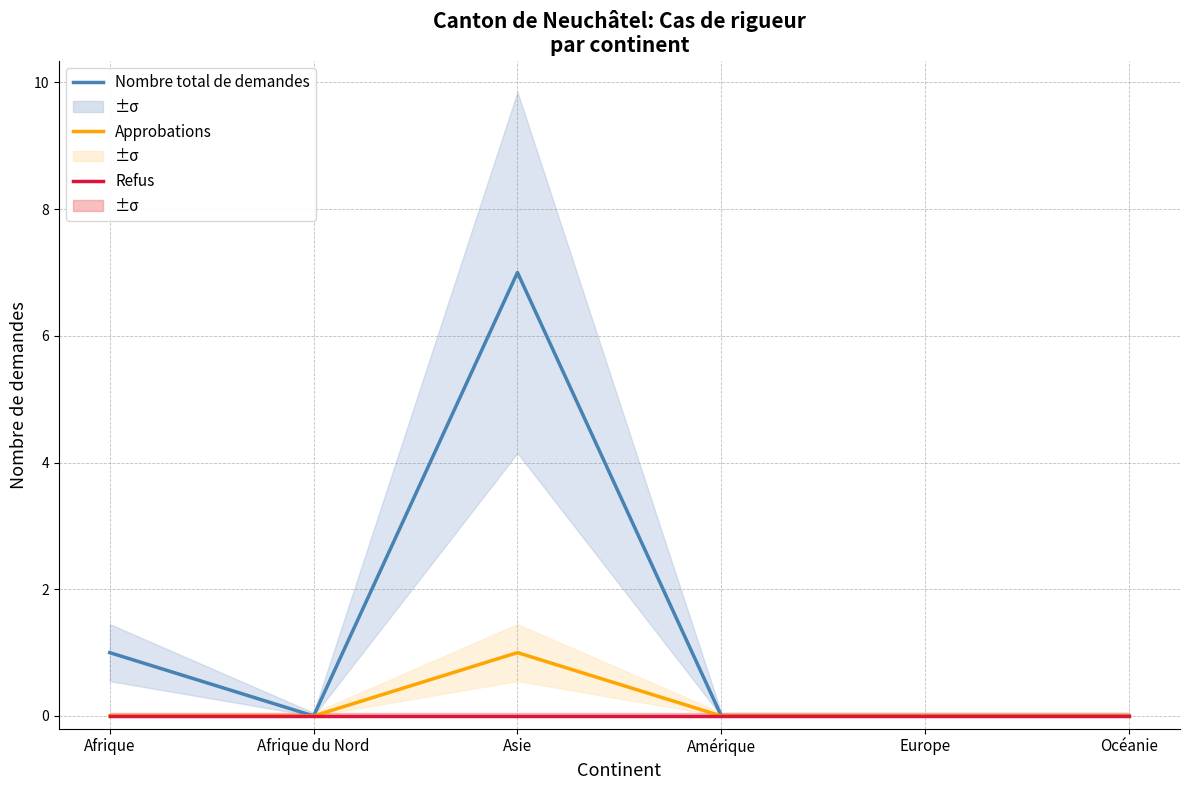

The value of Approbations at Afrique is 0. True or false?

False